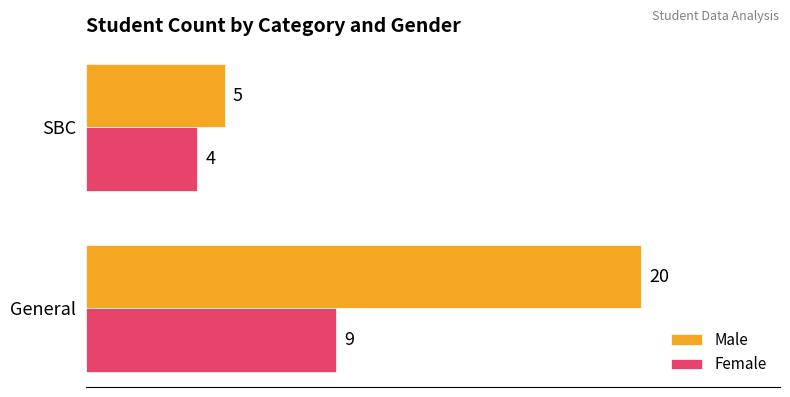

How many Male values are between 5 and 20?

2